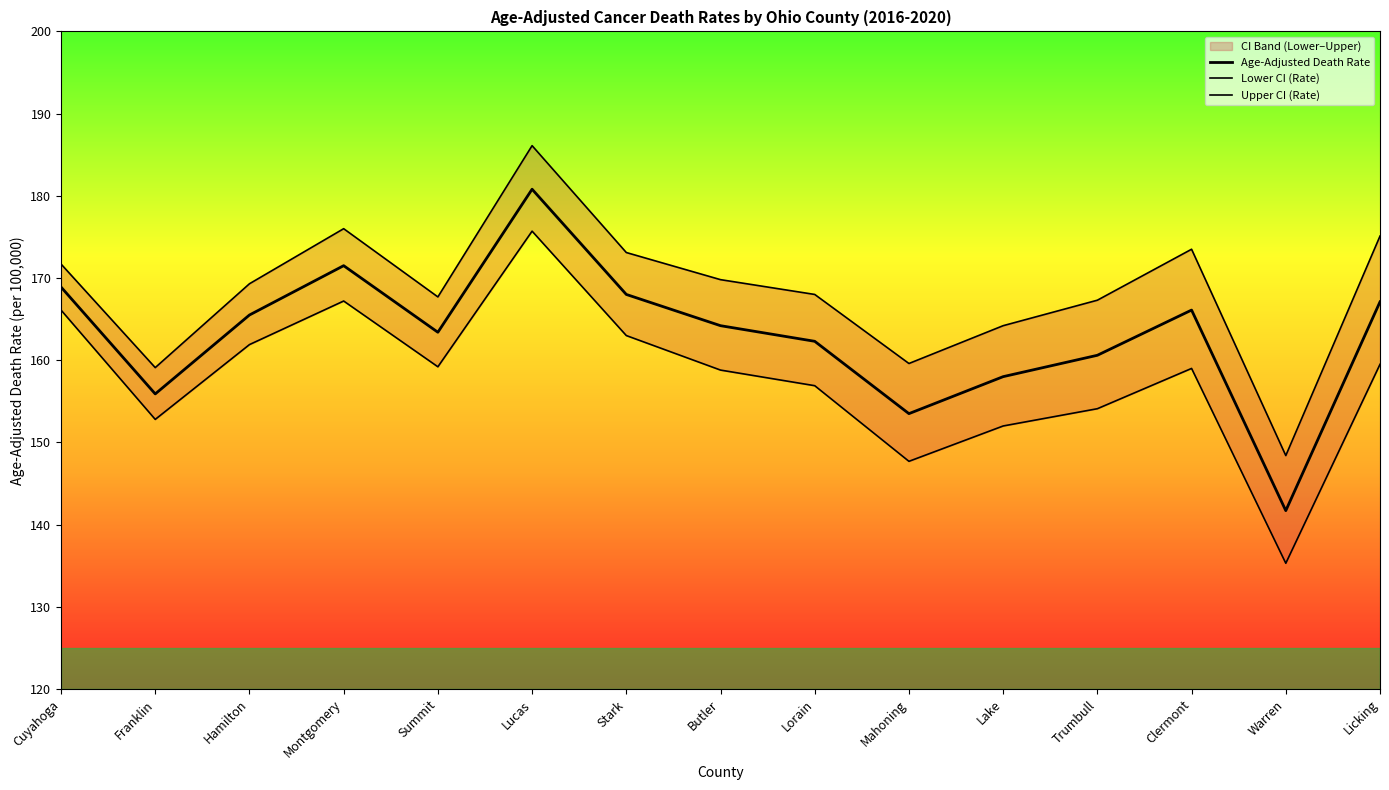

List the series in order of their overall mean, lowest first.

Lower CI (Rate), Age-Adjusted Death Rate, Upper CI (Rate)